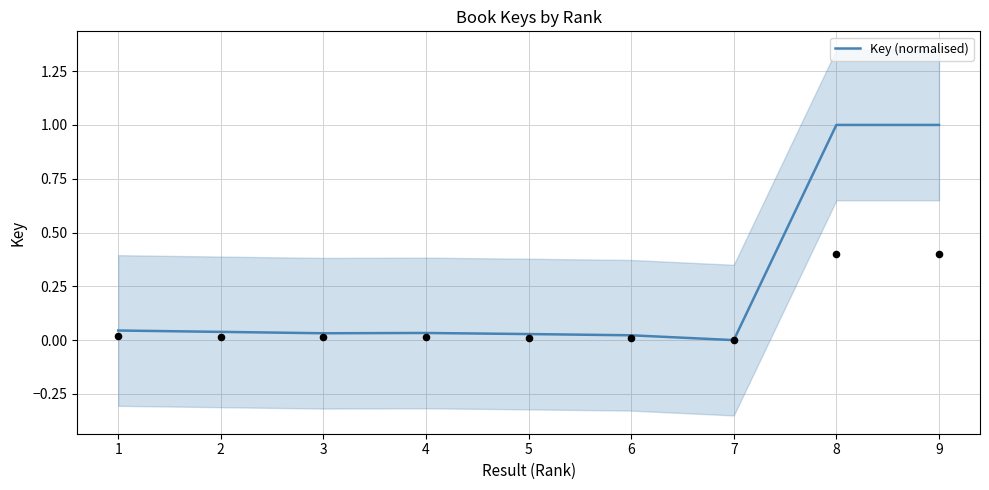

What is the change in value from 2 to 8?

+1.0